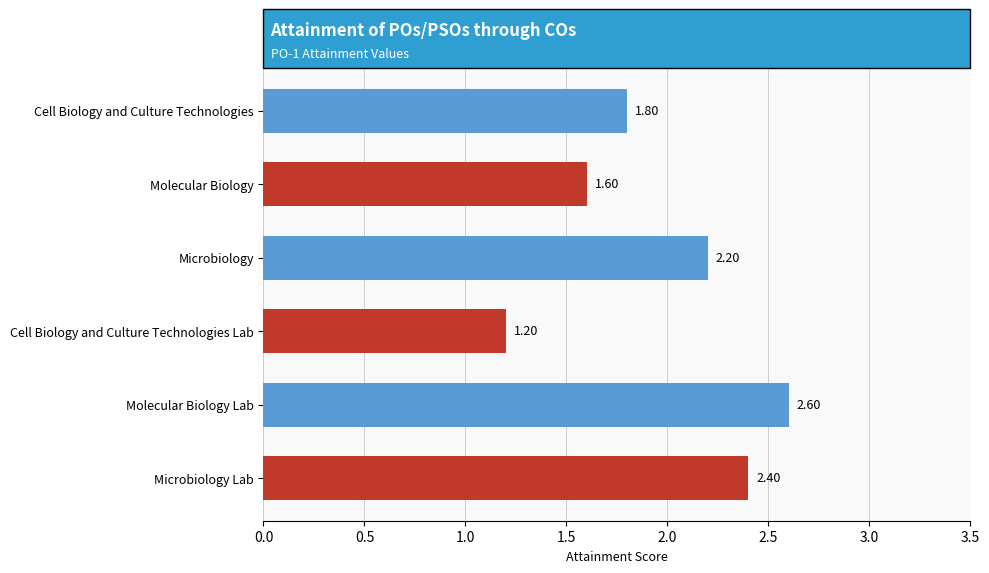

Where is the data nearest to the value 1?

Cell Biology and Culture Technologies Lab